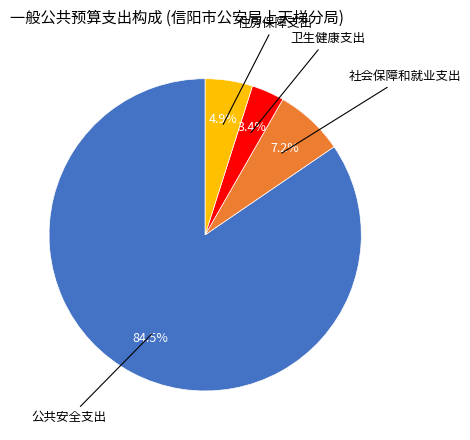

Does any single category account for the majority?

Yes